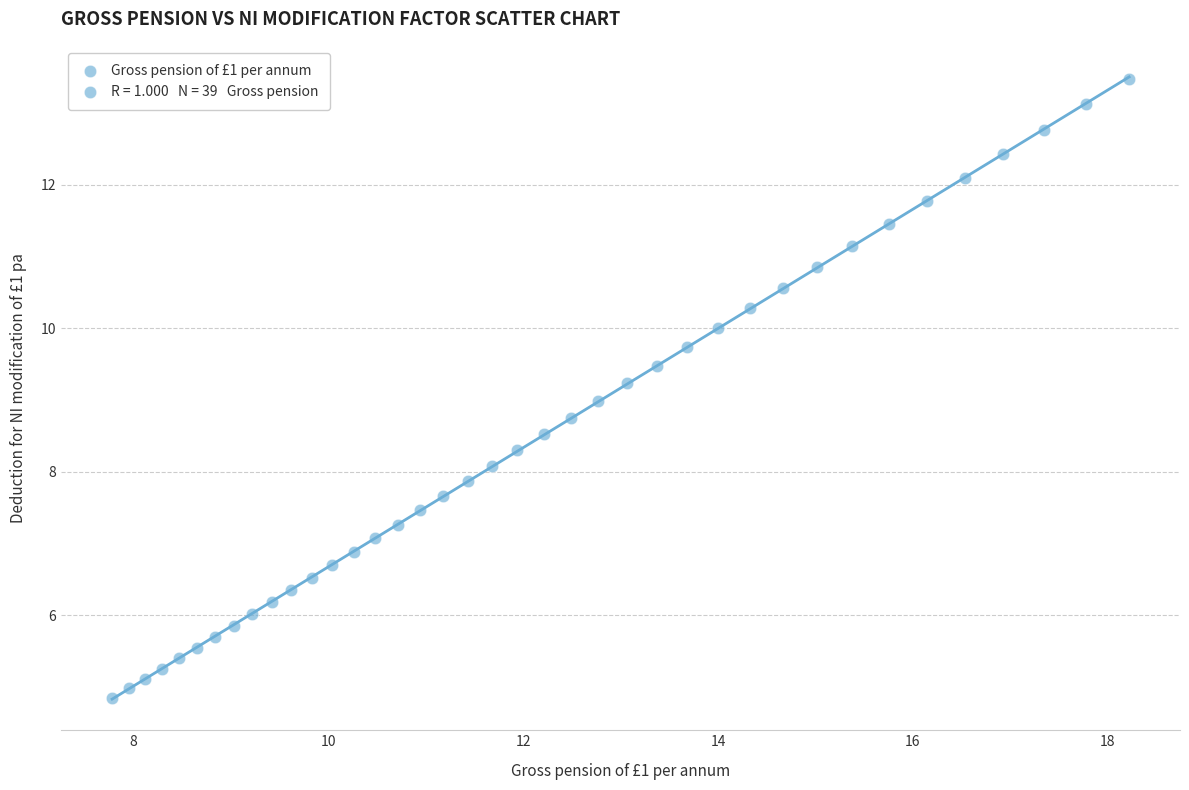

What is the range of Y values (max minus min)?

8.6